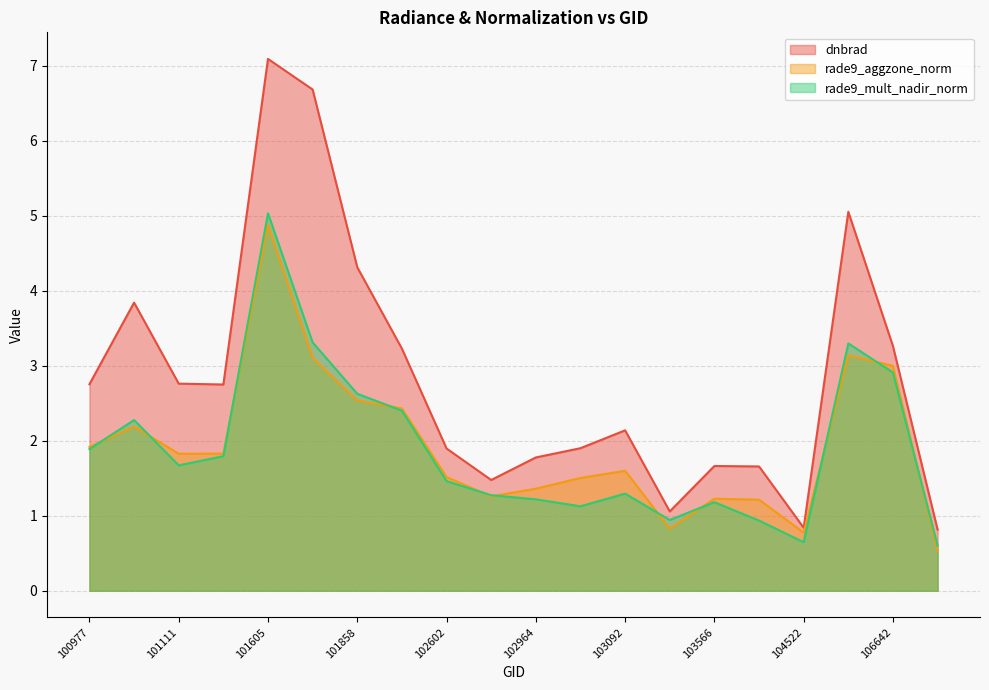

Which series has the widest spread of values?

dnbrad